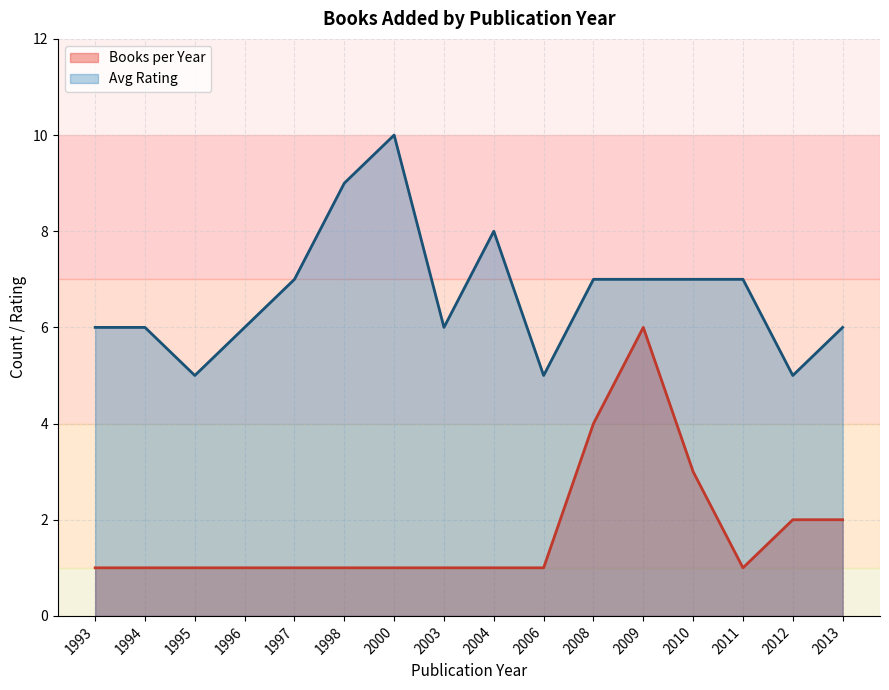

Is the value of Avg Rating at 2003 greater than the value of Books per Year at 2009?

No